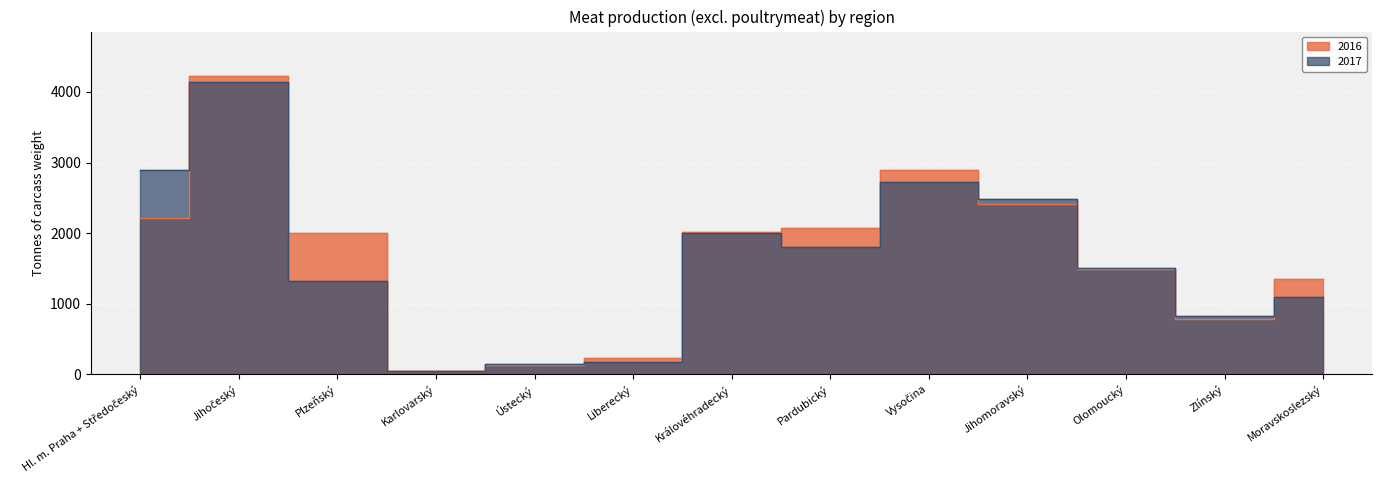

What is the sum of all 2016 values?

21856